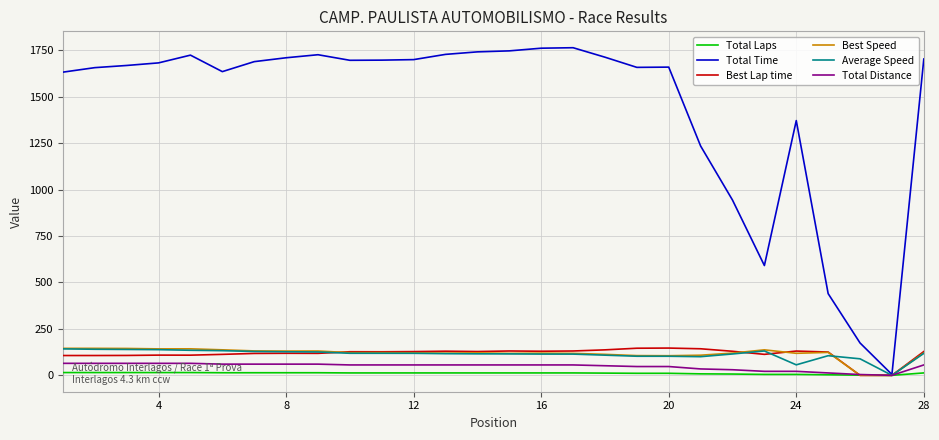

Which series has the largest total across all categories?

Total Time